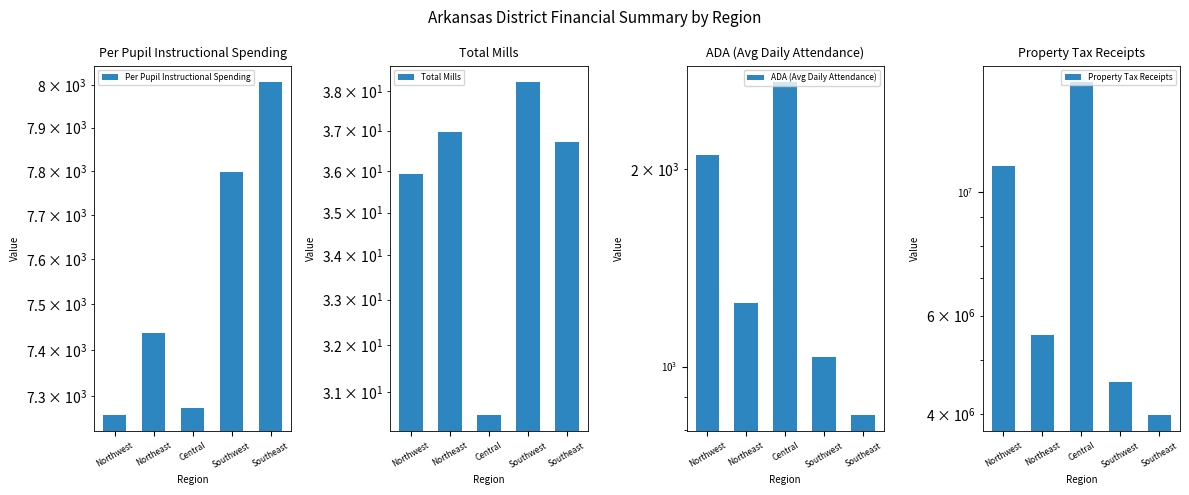

Reading left to right, list all the values displayed in this chart.

Per Pupil Instructional Spending: Northwest=7260.8	Northeast=7437.9	Central=7275.4	Southwest=7798.2	Southeast=8006.2
Total Mills: Northwest=35.9	Northeast=37.0	Central=30.5	Southwest=38.2	Southeast=36.7
ADA (Avg Daily Attendance): Northwest=2103.5	Northeast=1252.0	Central=2713.2	Southwest=1034.7	Southeast=844.7
Property Tax Receipts: Northwest=11120113.7	Northeast=5540839.3	Central=15705263.7	Southwest=4571700.4	Southeast=3989771.2